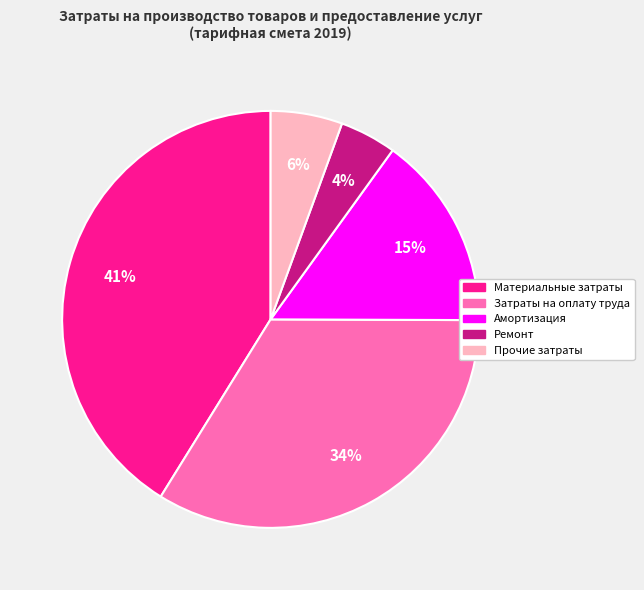

To the nearest percent, what is the average slice percentage?

20%